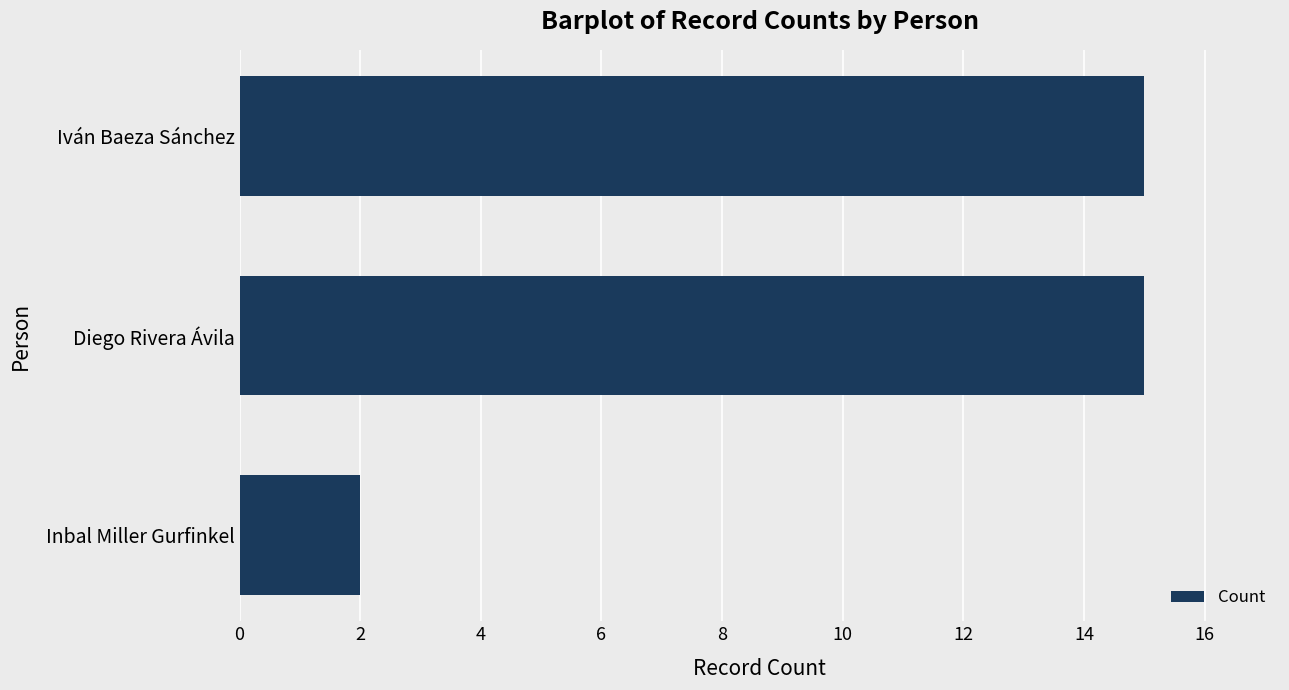

How many data points does each series have?

3